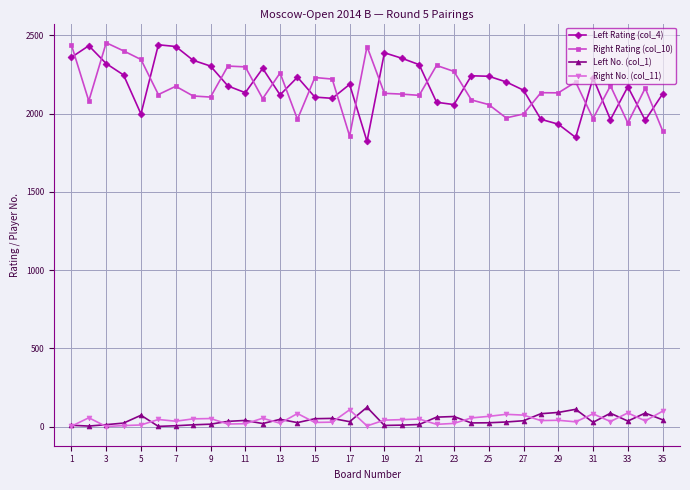

At how many categories does at least one series exceed 1118?

35